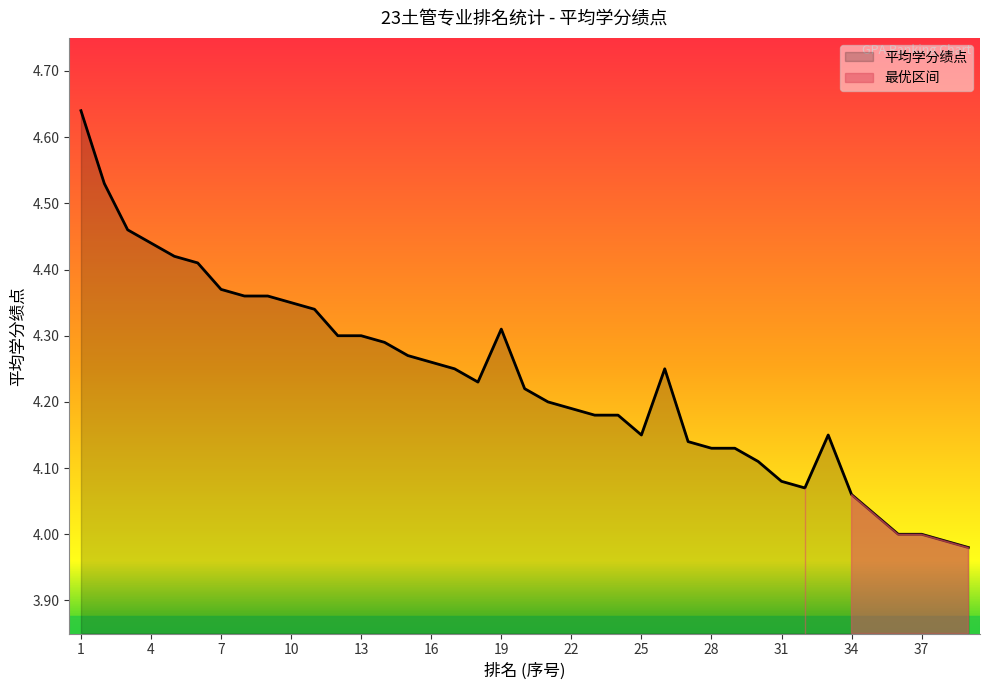

Reading left to right, list all the values displayed in this chart.

4.6	4.5	4.5	4.4	4.4	4.4	4.4	4.4	4.4	4.3	4.3	4.3	4.3	4.3	4.3	4.3	4.2	4.2	4.3	4.2	4.2	4.2	4.2	4.2	4.2	4.2	4.1	4.1	4.1	4.1	4.1	4.1	4.2	4.1	4.0	4.0	4.0	4.0	4.0